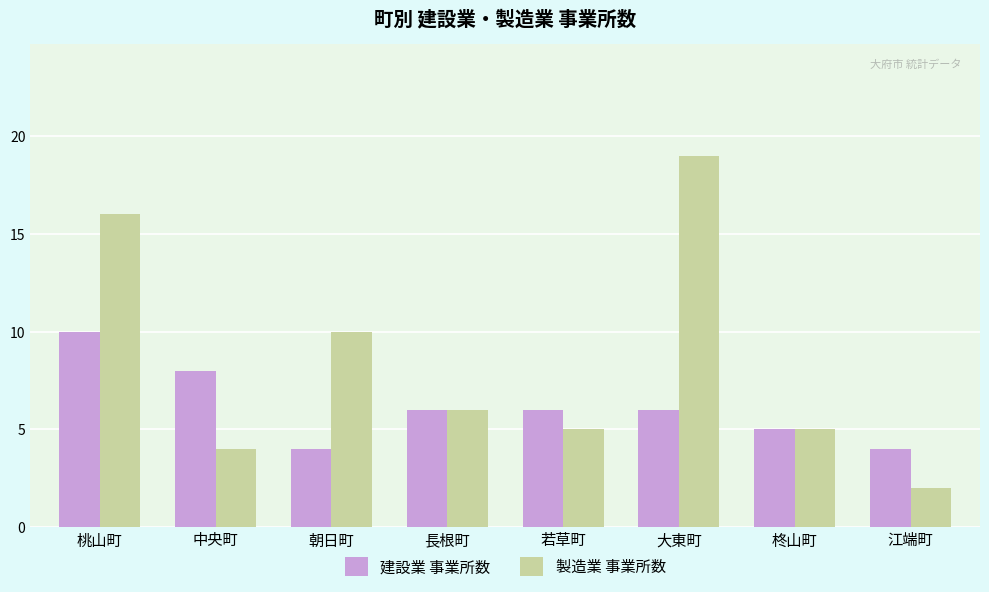

Reading right to left, transcribe all the data shown in this chart.

建設業 事業所数: 4	5	6	6	6	4	8	10
製造業 事業所数: 2	5	19	5	6	10	4	16